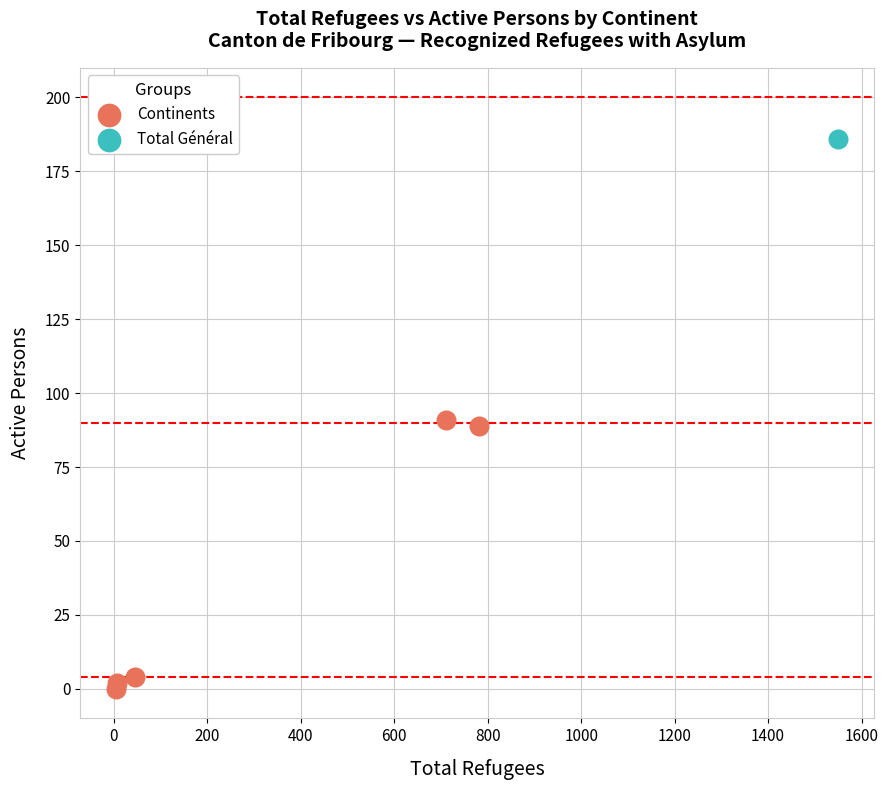

What are all the series names shown in the legend?

Continents, Total Général